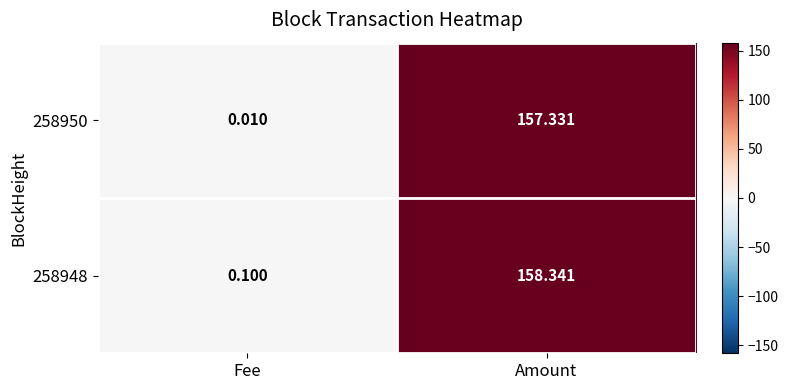

Which series has the largest total across all categories?

258948